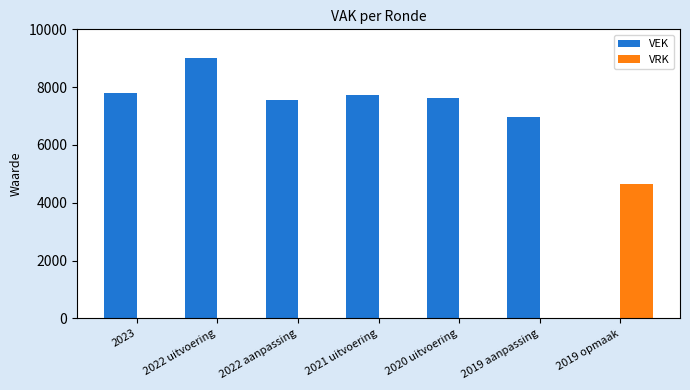

Are the bars horizontal?

No